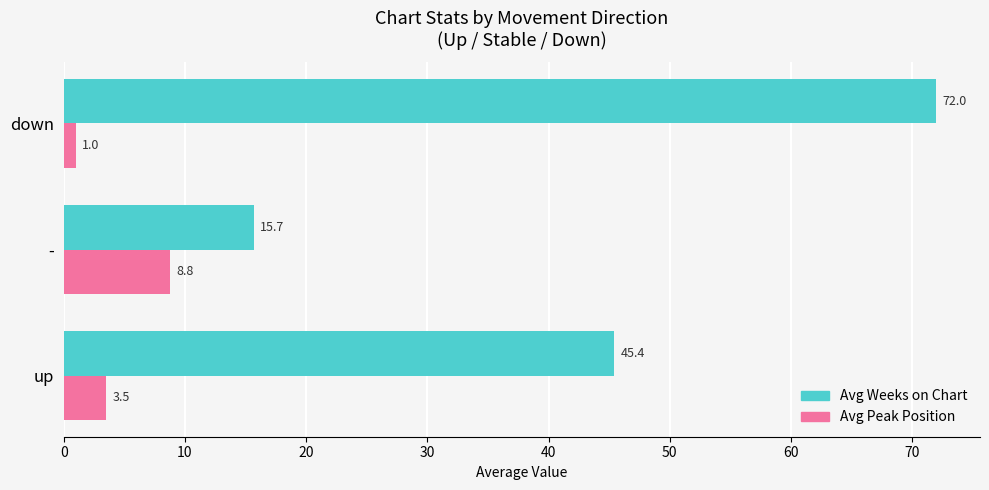

What value does the Avg Peak Position series have at down?

1.0